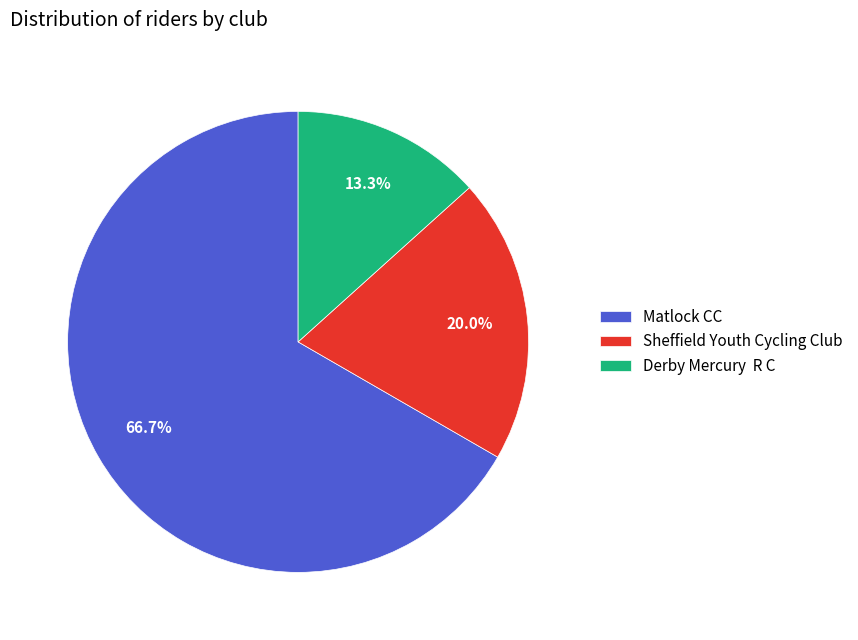

Which category has the biggest portion of the pie?

Matlock CC